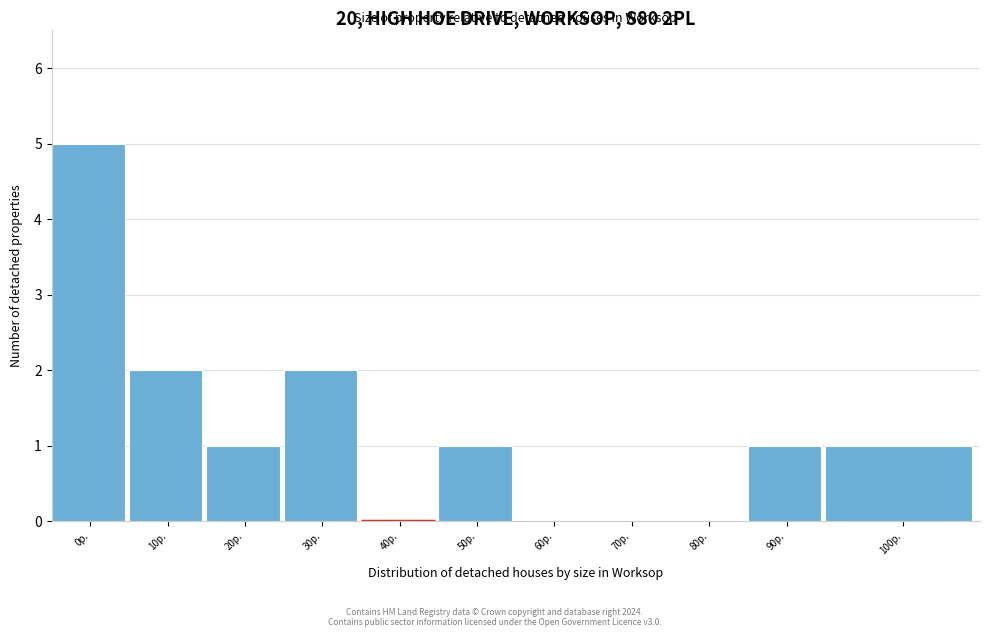

Reading left to right, extract all data points from this chart.

0р.=5	10р.=2	20р.=1	30р.=2	40р.=0	50р.=1	60р.=0	70р.=0	80р.=0	90р.=1	100р.=1